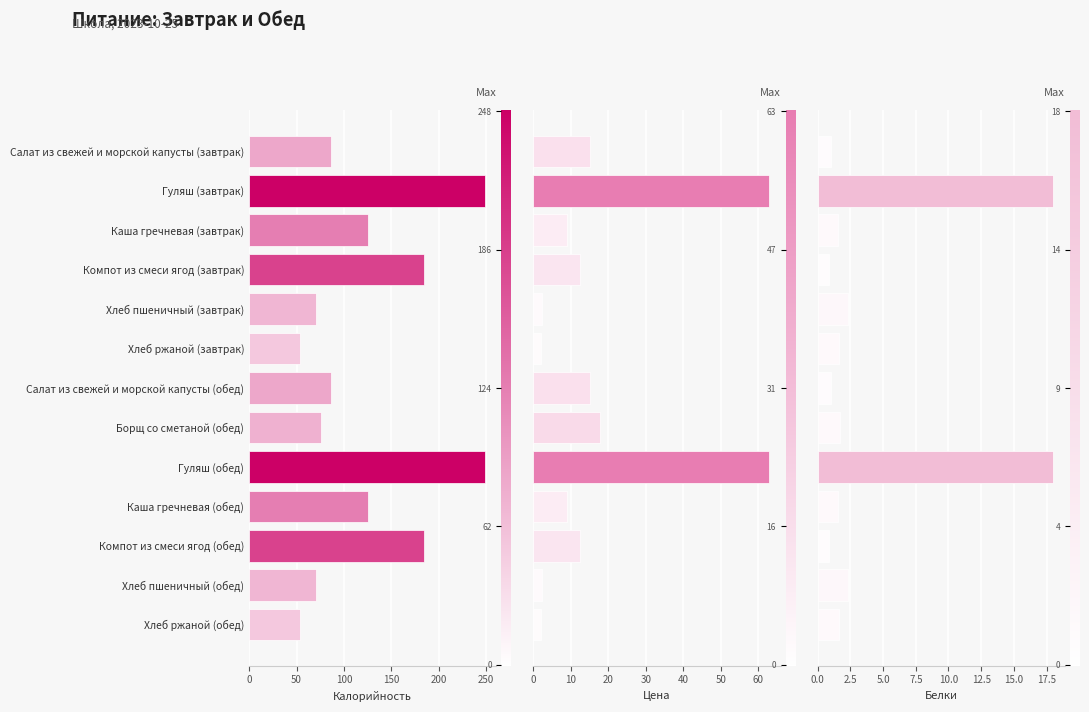

At 100, list the series in order from largest to smallest.

Калорийность, Цена, Белки